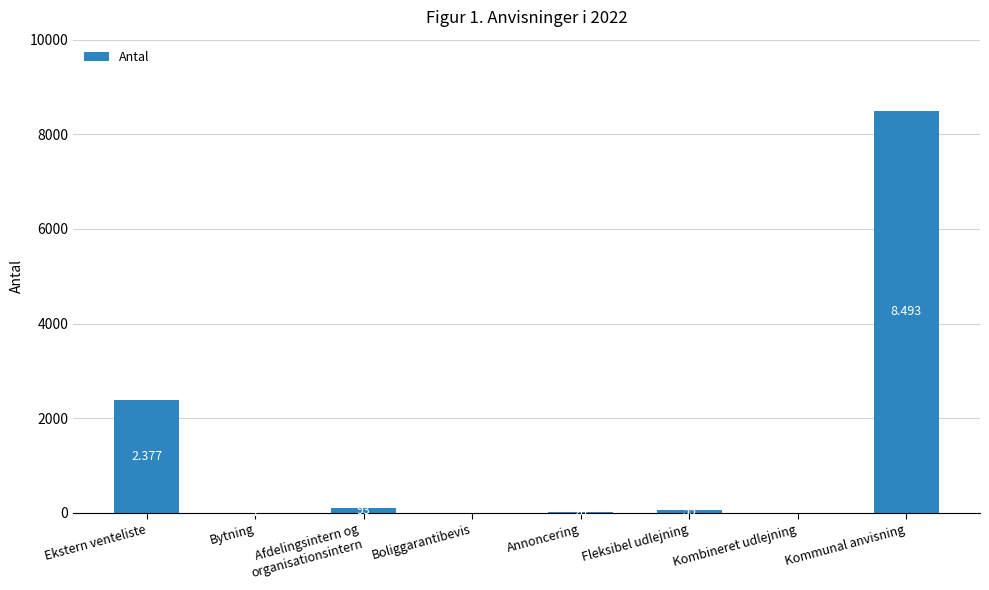

Reading left to right, extract all data points from this chart.

Ekstern venteliste=2377	Bytning=1	Afdelingsintern og
organisationsintern=93	Boliggarantibevis=0	Annoncering=20	Fleksibel udlejning=55	Kombineret udlejning=0	Kommunal anvisning=8493